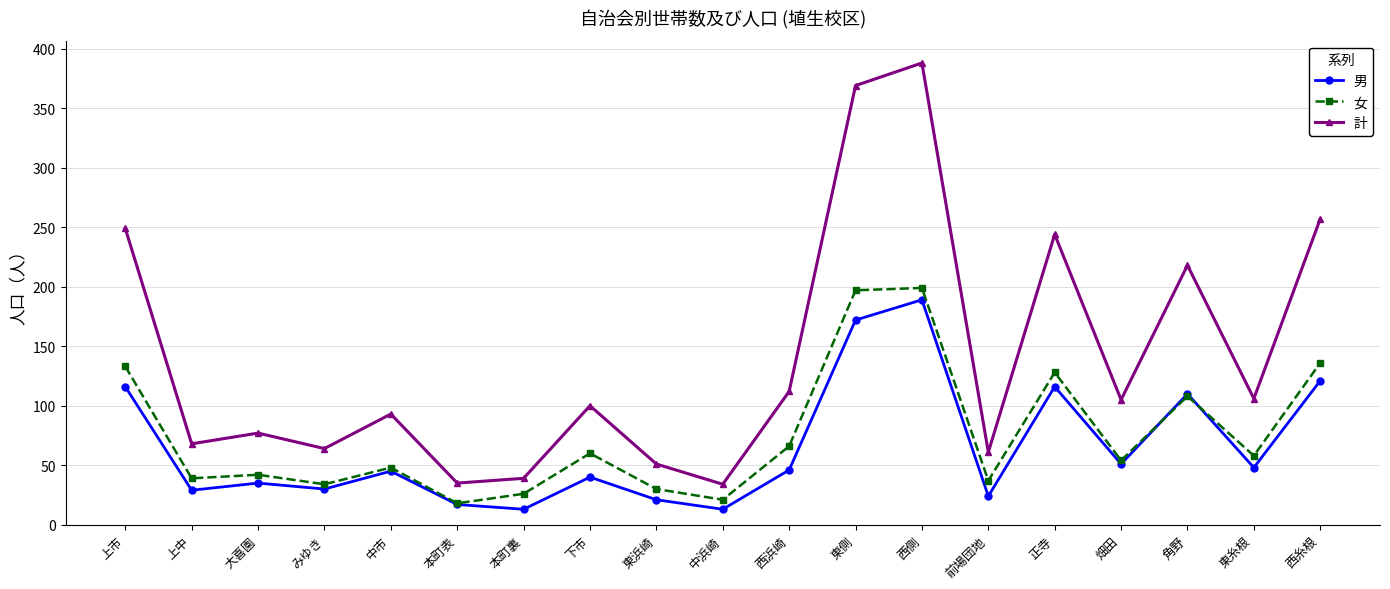

Is the value of 計 at 正寺 greater than the value of 女 at 西側?

Yes